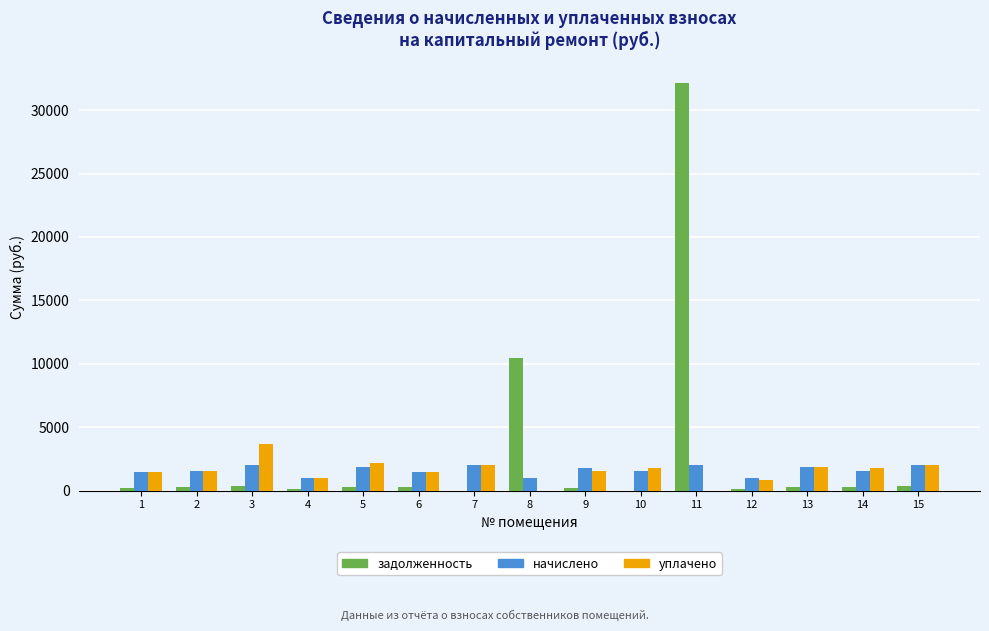

Is the value of задолженность at 3 greater than the value of начислено at 10?

No